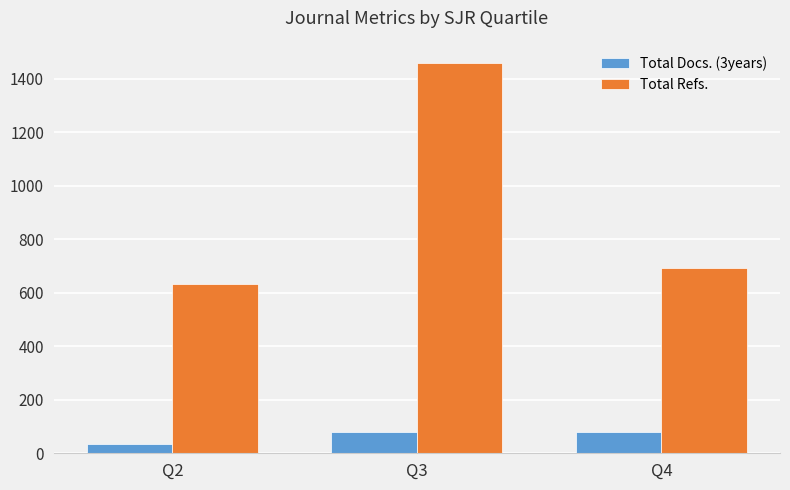

How many groups of bars are there?

3